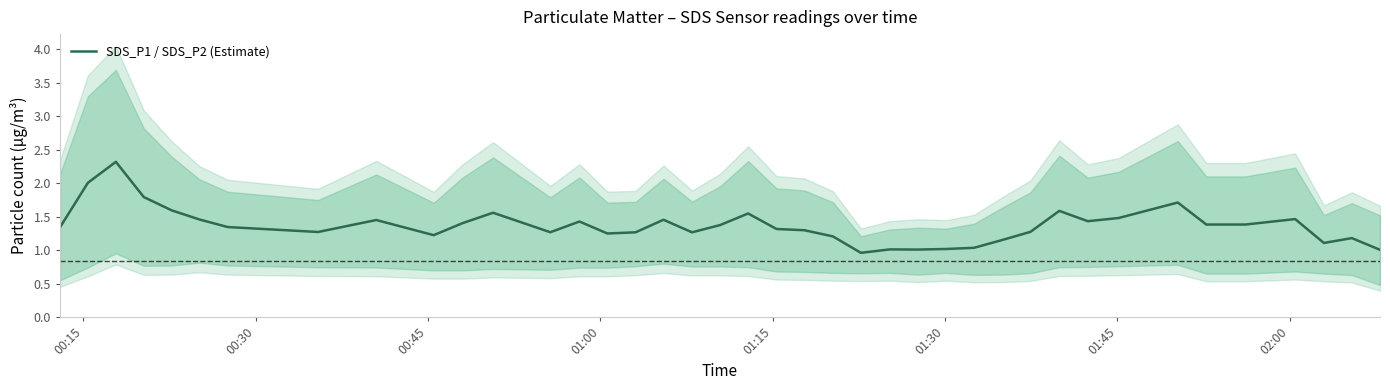

What is the greatest value displayed?

2.3